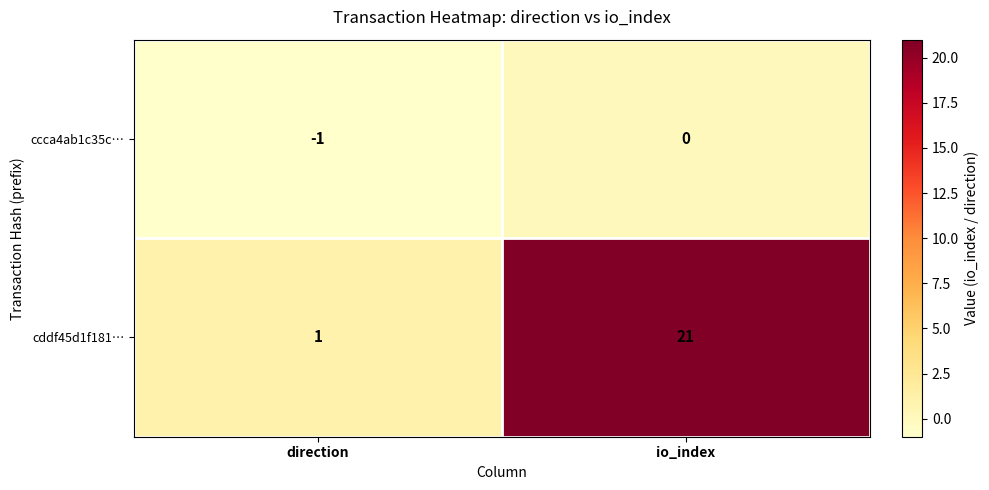

What is the sum of the cddf45d1f181… values at io_index and direction?

22